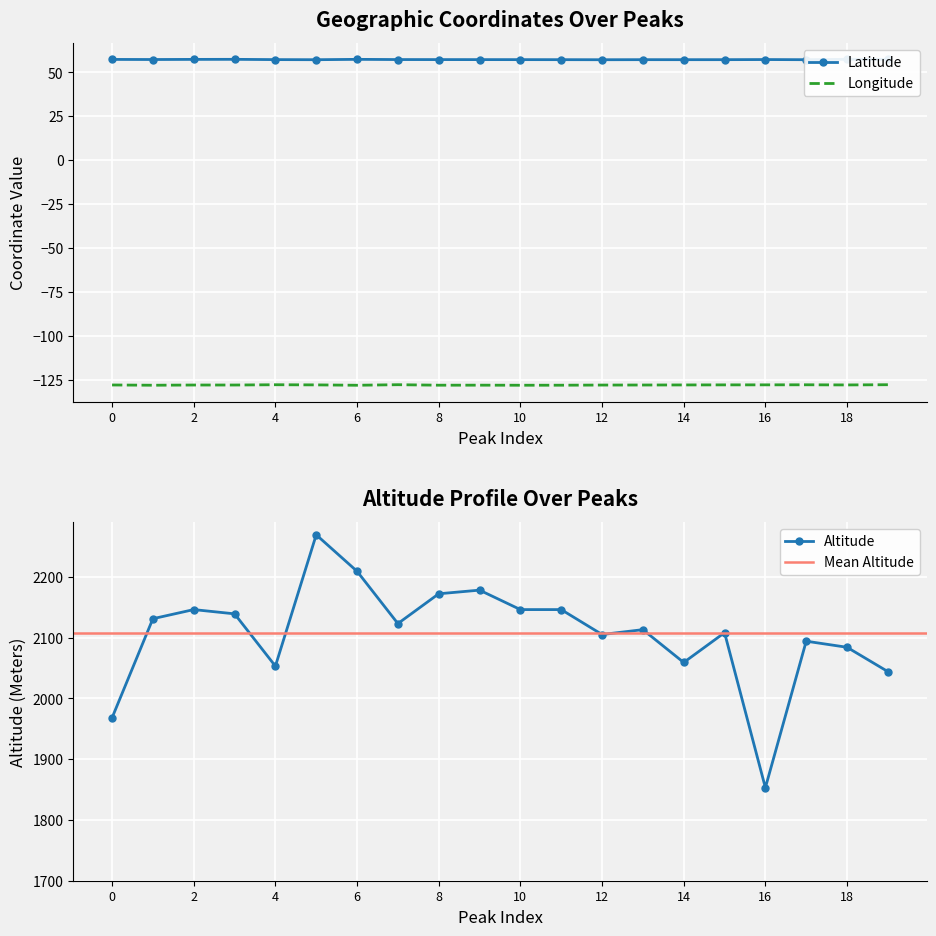

What is the lowest value of the Longitude series?

-128.2